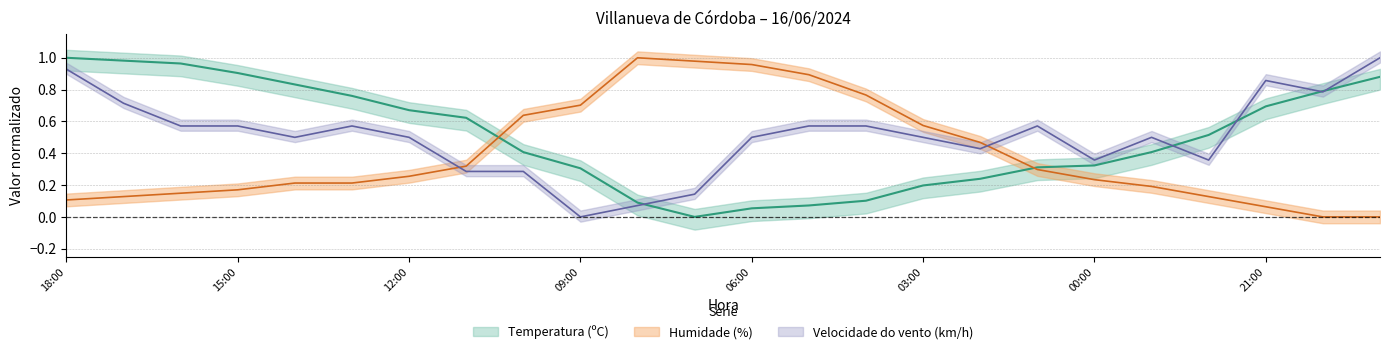

What is the label of the 24th point from the left?

19:00